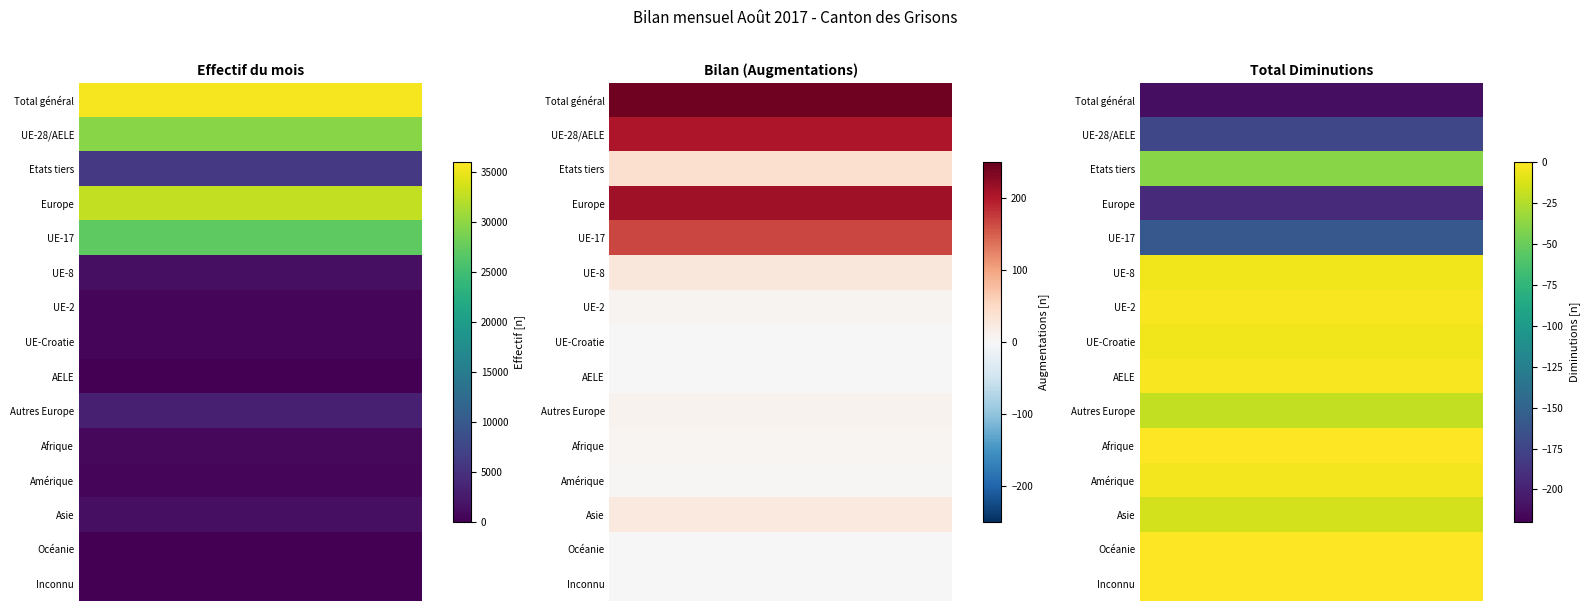

True or false: Total Diminutions has a value of -2 at Amérique.

False